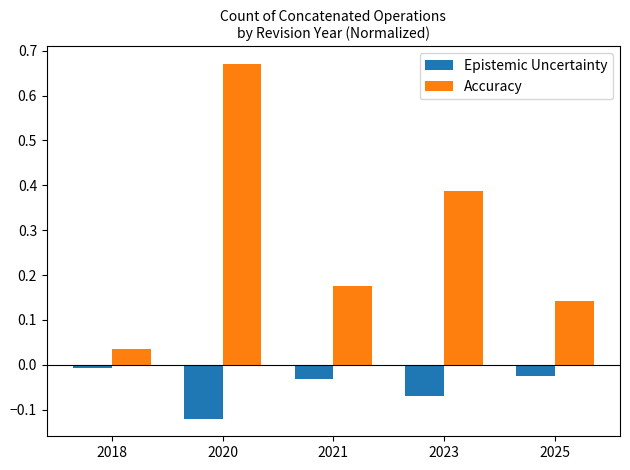

The value of Accuracy at 2025 is 0.0. True or false?

False